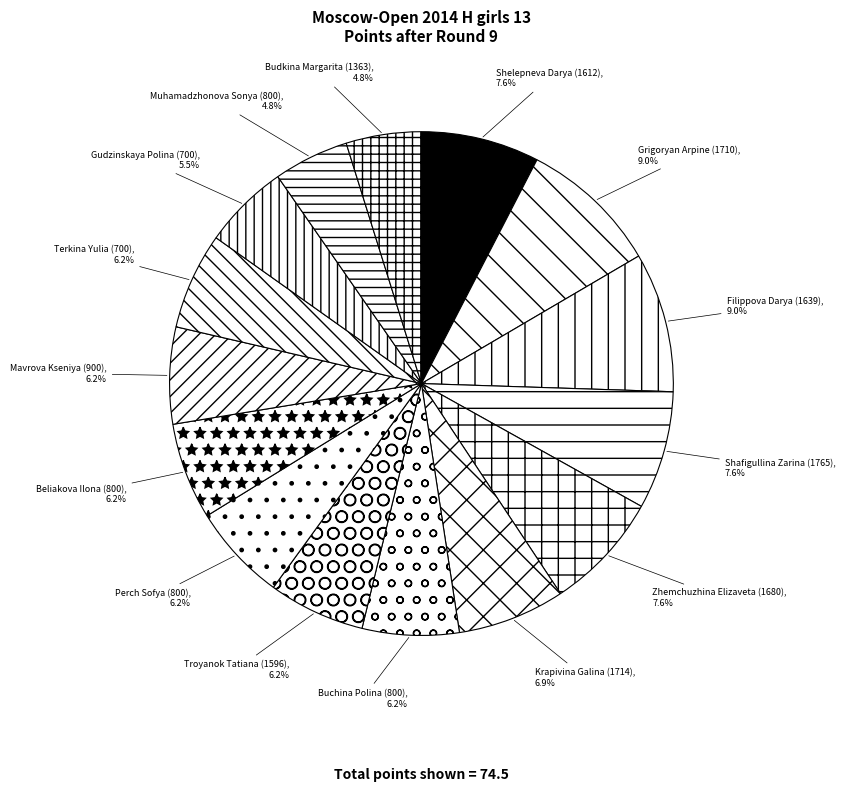

Is it true that Mavrova Kseniya (900) is 6% of the pie?

True